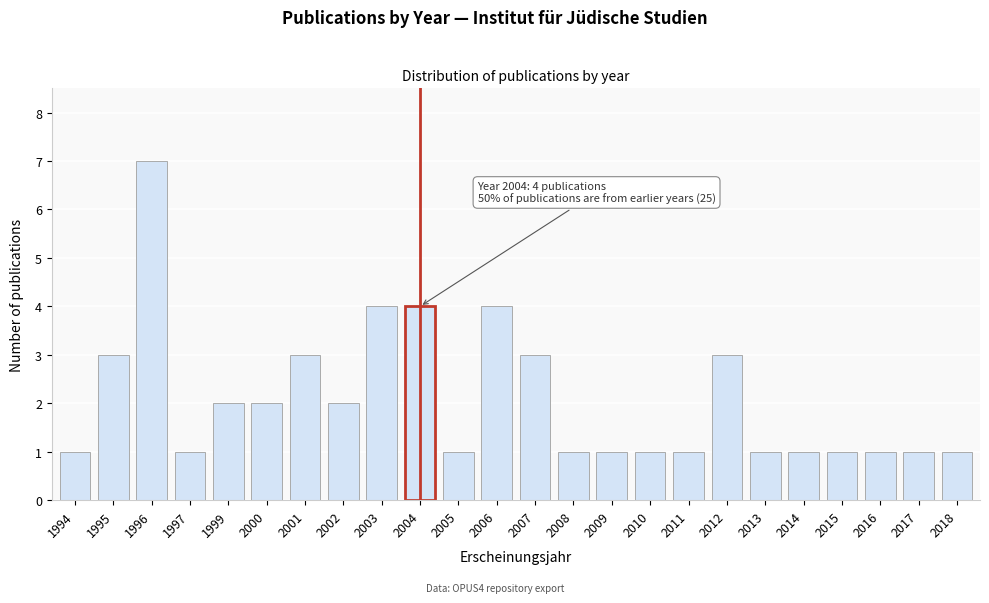

Reading right to left, list all the values displayed in this chart.

1	1	1	1	1	1	3	1	1	1	1	3	4	1	4	4	2	3	2	2	1	7	3	1